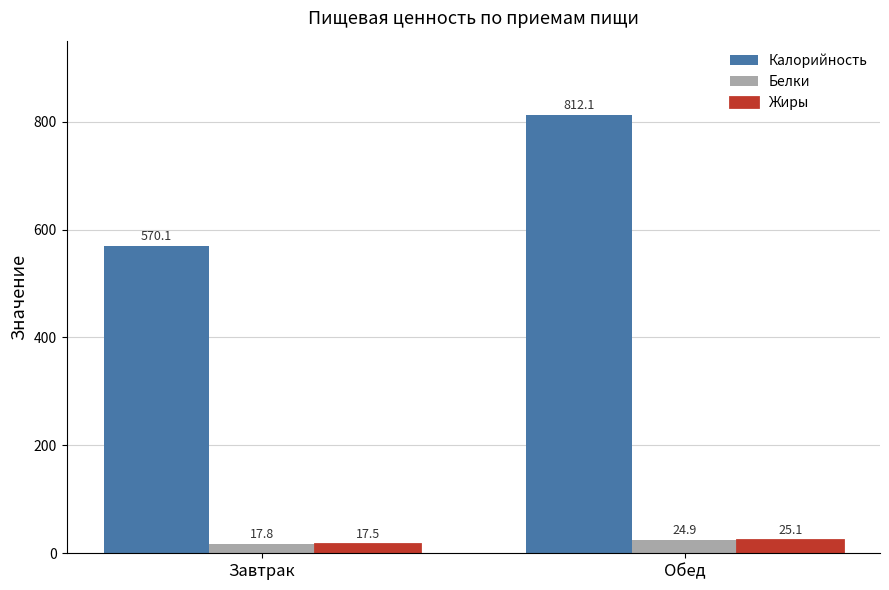

At which label is Калорийность closest to 691?

Завтрак